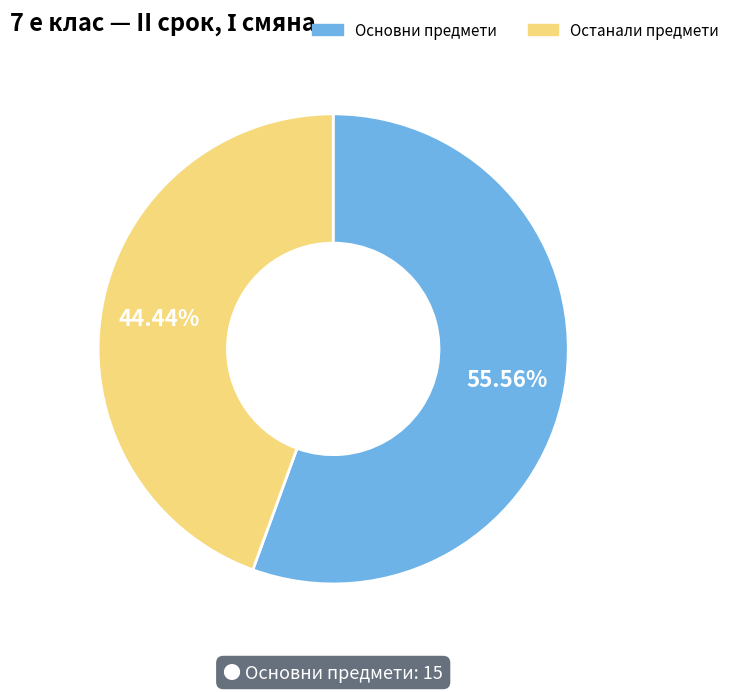

Does any single category account for the majority?

Yes